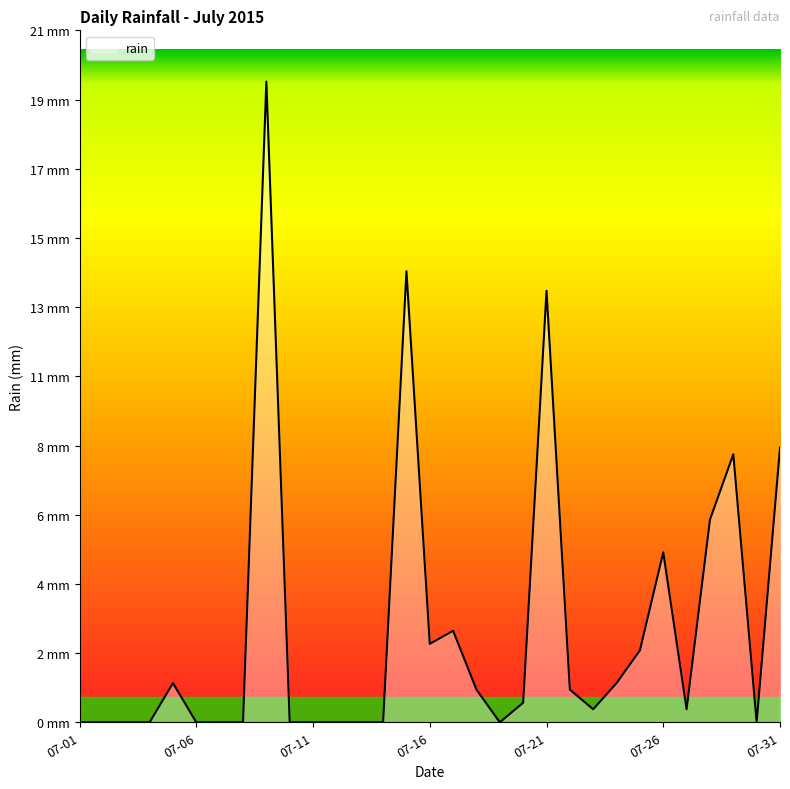

Does the chart display data point markers on the line(s)?

No